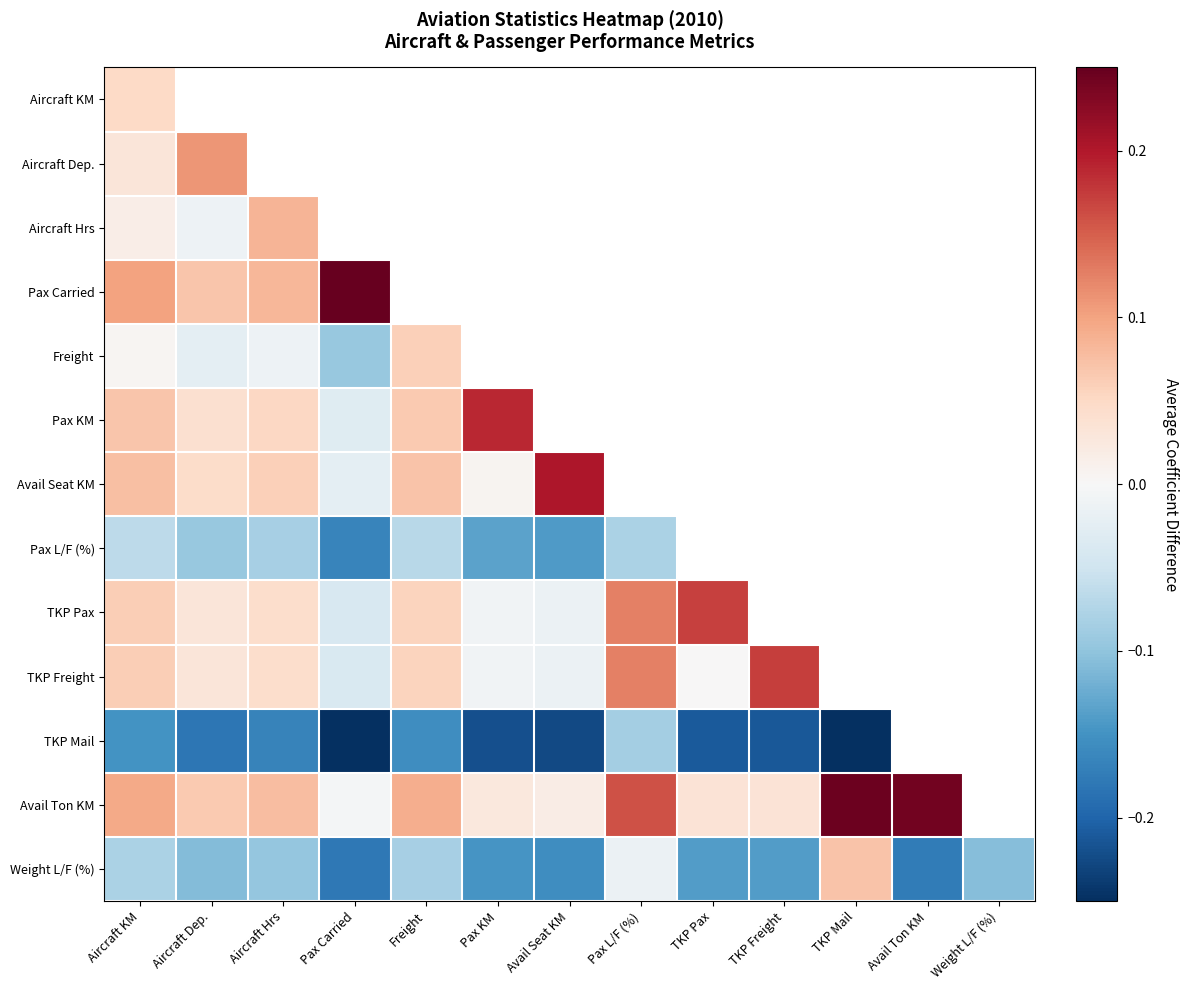

What value does the Aircraft Dep. series have at Aircraft Dep.?

0.1